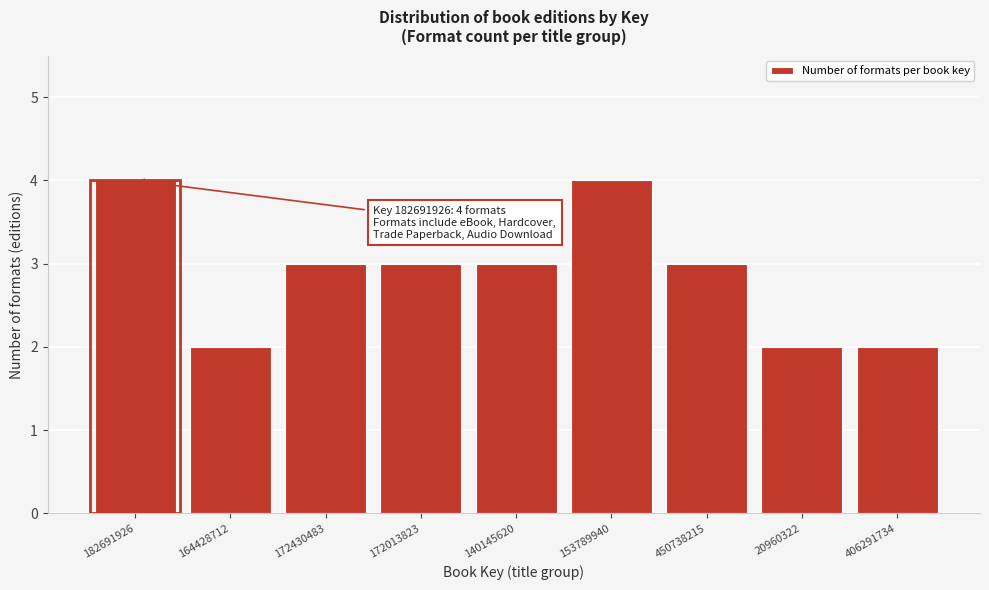

Reading right to left, list all the values displayed in this chart.

406291734=2	20960322=2	450738215=3	153789940=4	140145620=3	172013823=3	172430483=3	164428712=2	182691926=4